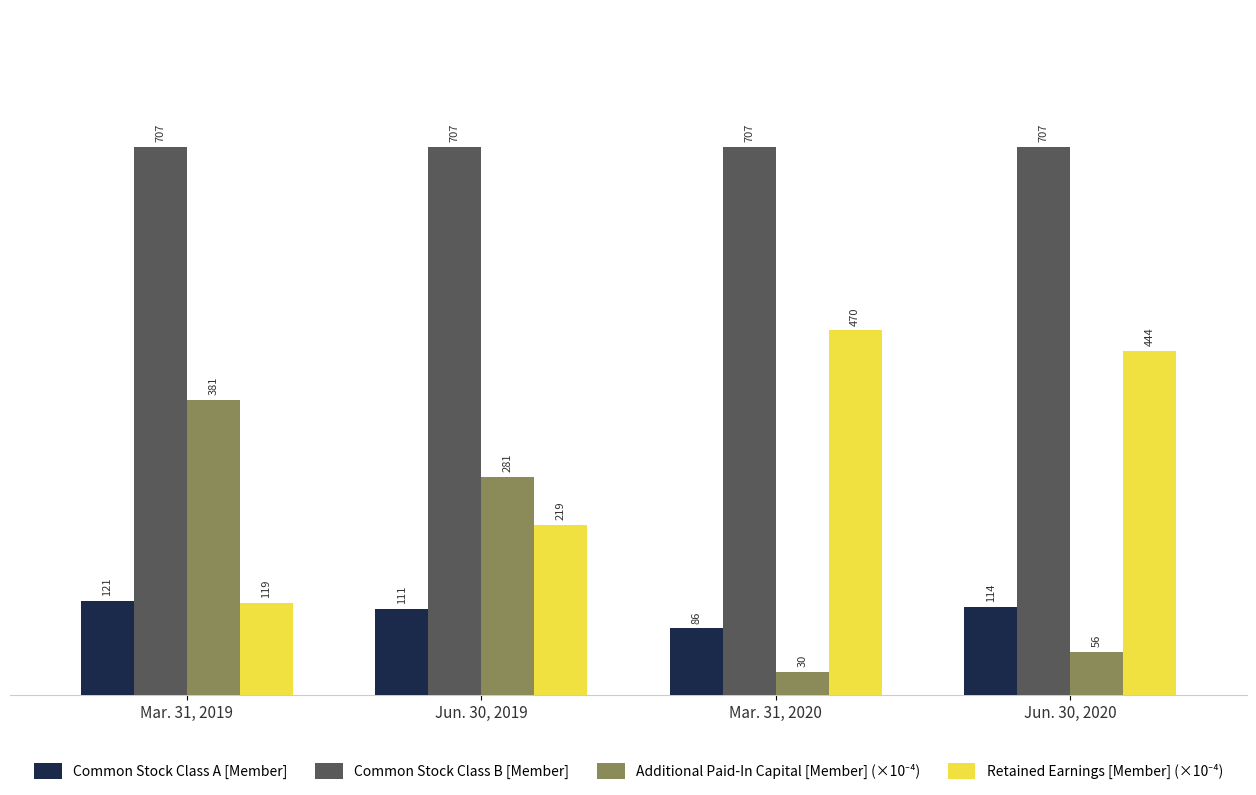

At which category does the chart reach its minimum across all series?

Mar. 31, 2020